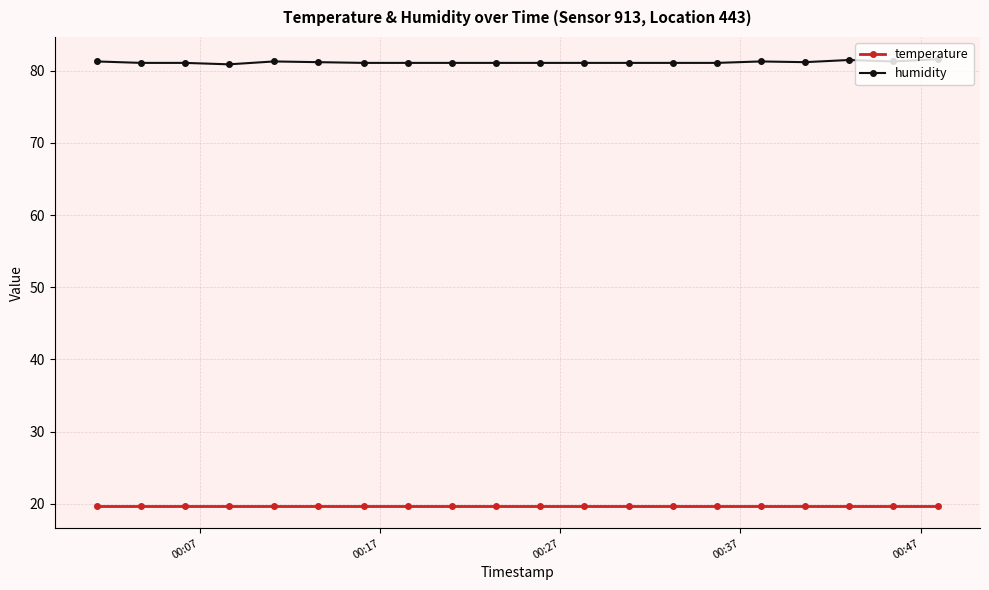

Rank the series by their maximum value, from highest to lowest.

humidity, temperature